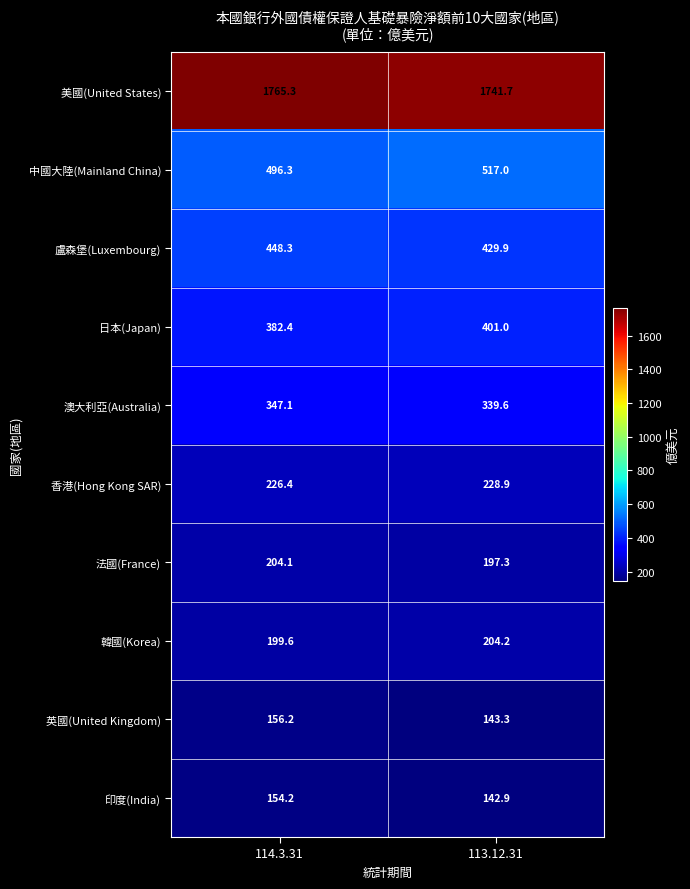

Which series has the largest range (max minus min)?

美國(United States)